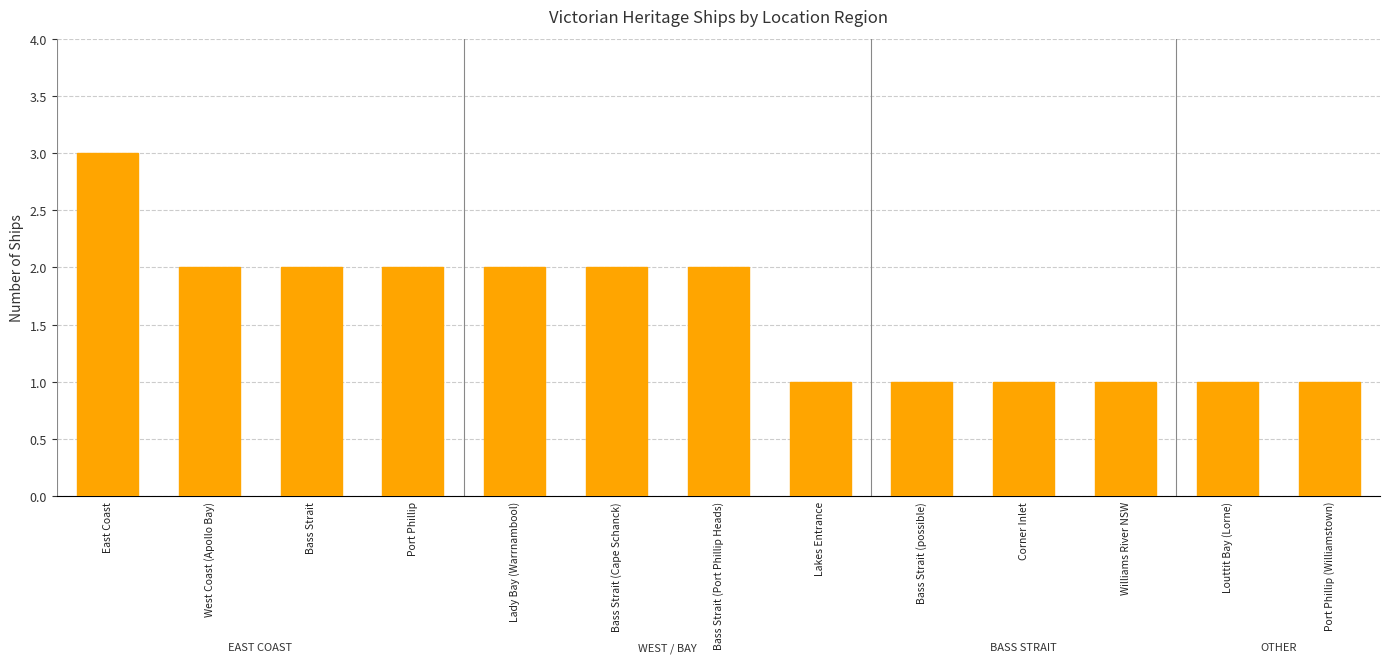

Read the value at West Coast (Apollo Bay).

2